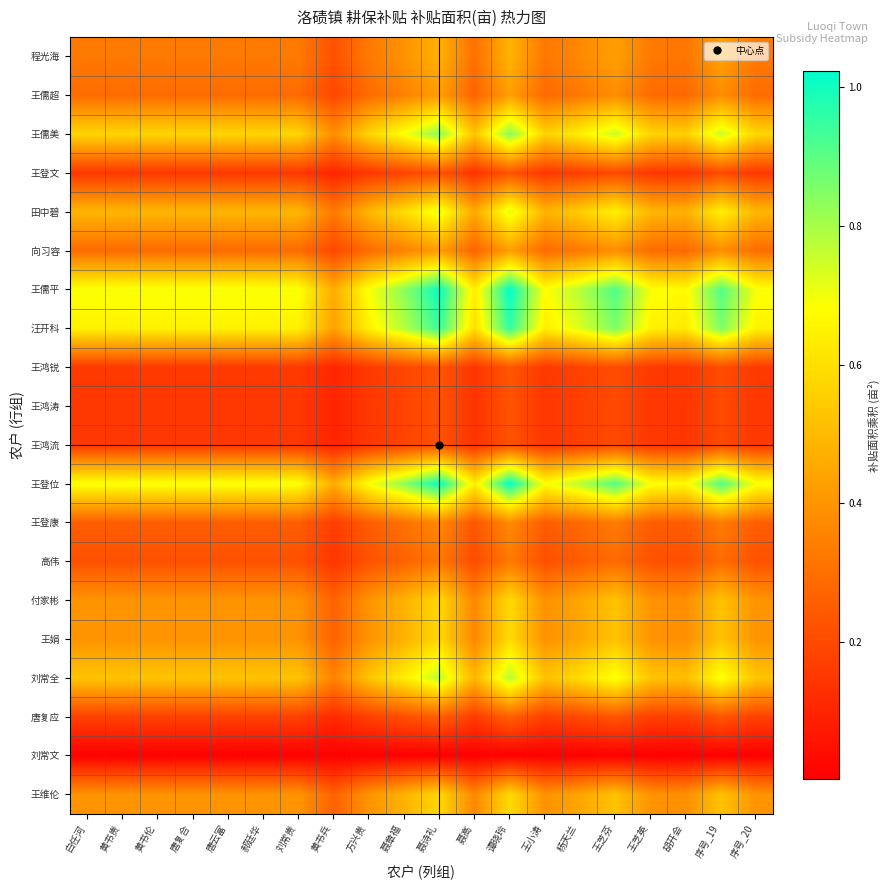

Which label corresponds to the largest value in the chart?

谭晓玲